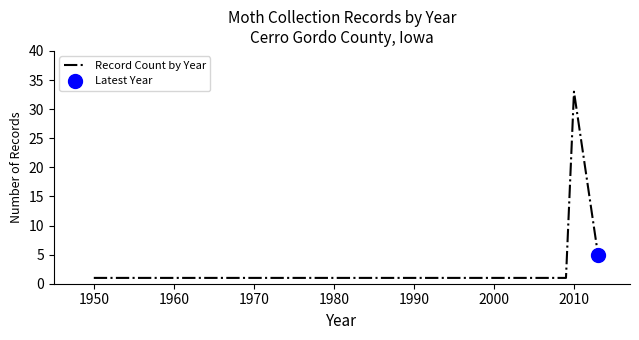

How many values are between 1 and 5?

4